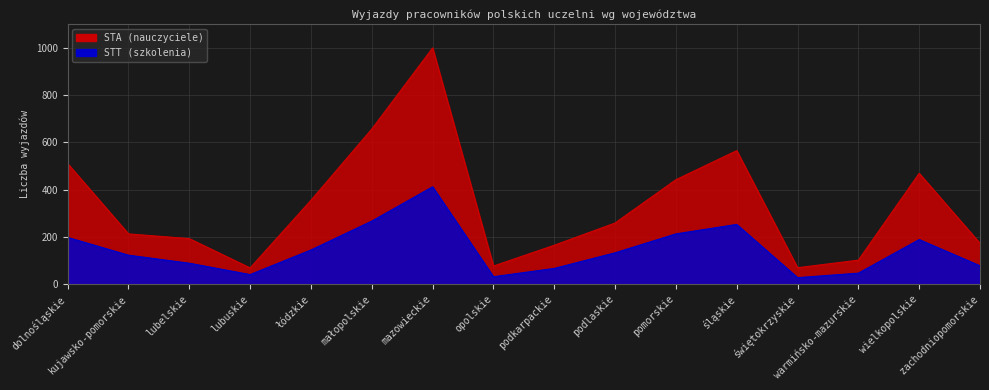

What is the value of the STT (szkolenia) point at the 10th from the left?

133